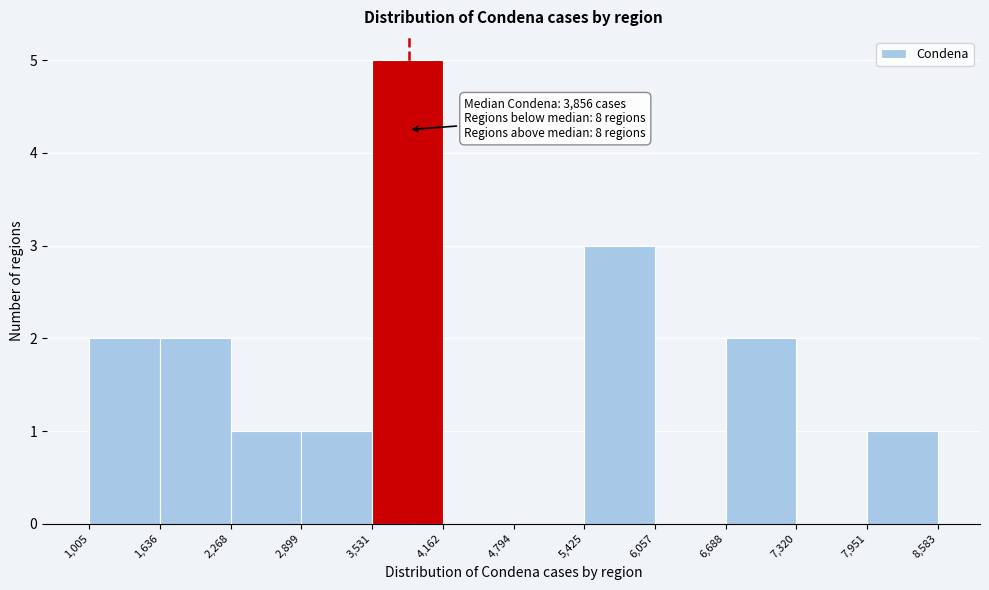

Over which range of the x-axis is the bar tallest?

3,531 to 4,162